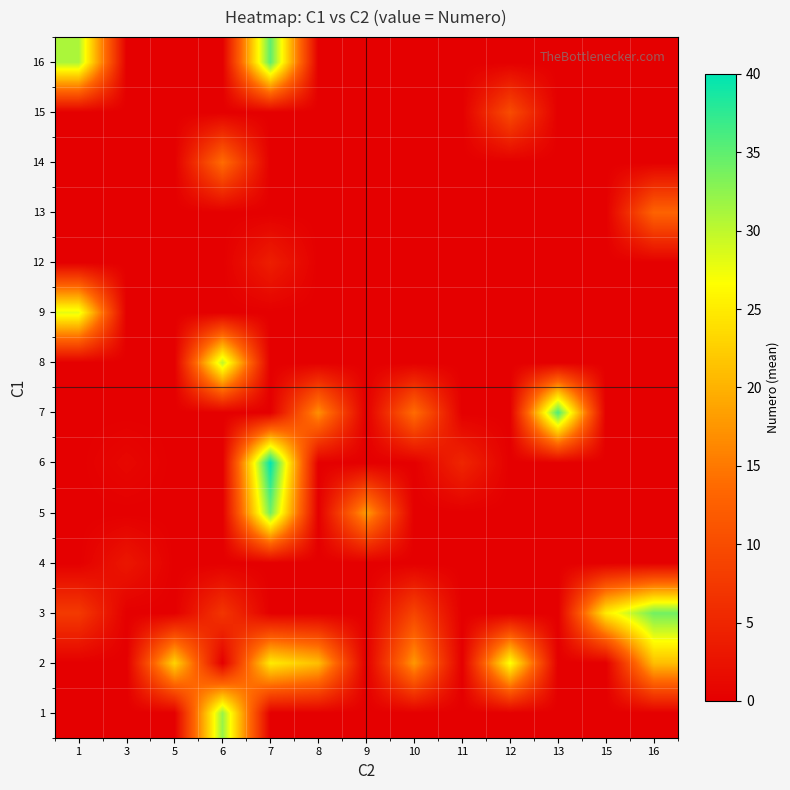

What is the total value across all series at 10?

40.7